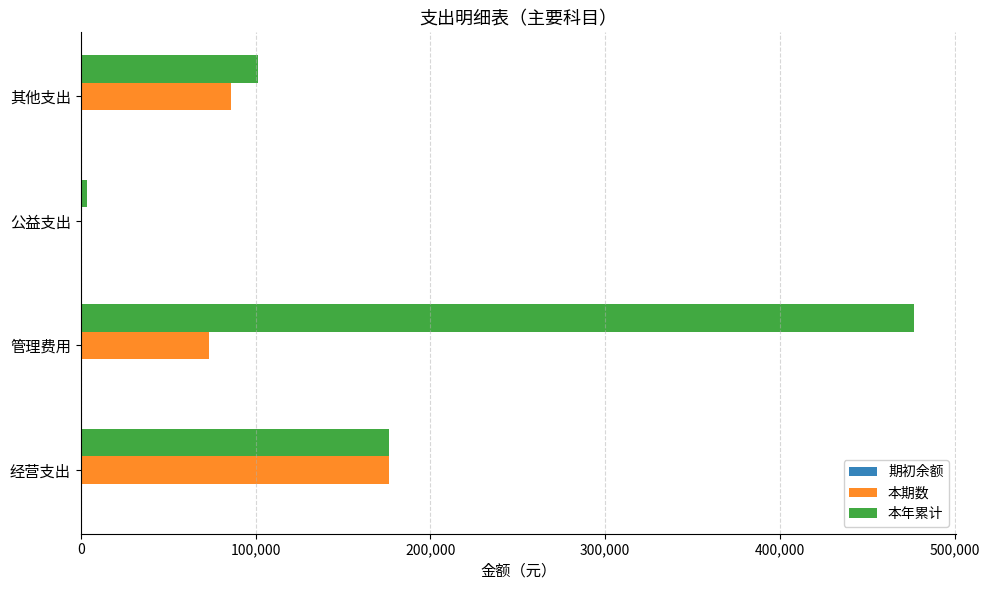

Which series changed the most between 经营支出 and 管理费用?

本年累计